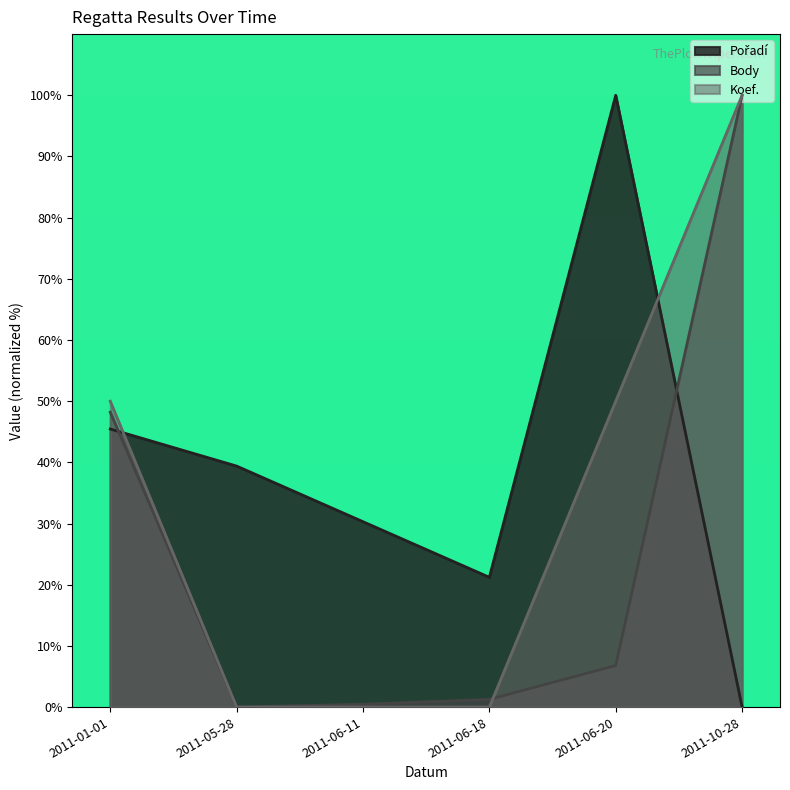

At which label does Pořadí reach its peak?

2011-06-20